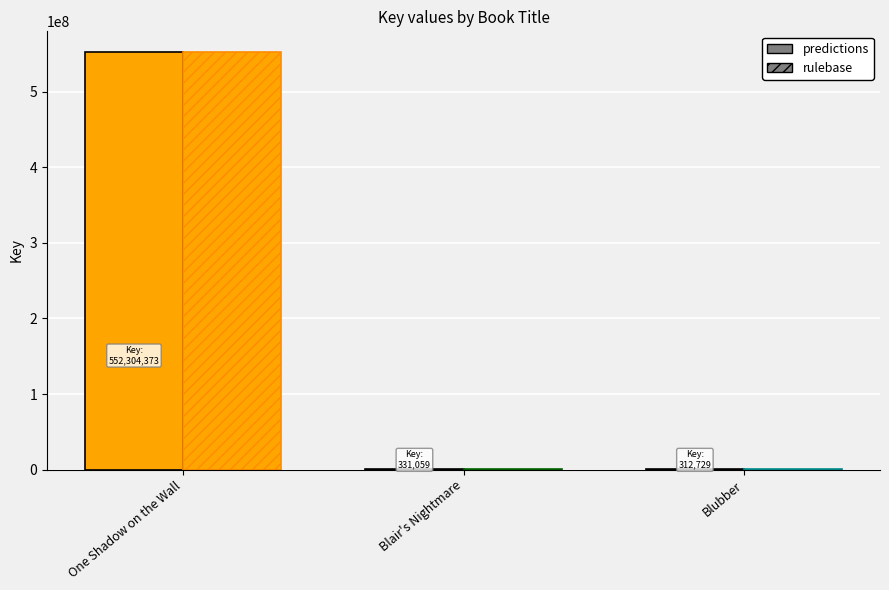

What is the approximate value of predictions at One Shadow on the Wall, to the nearest 100?

552304400